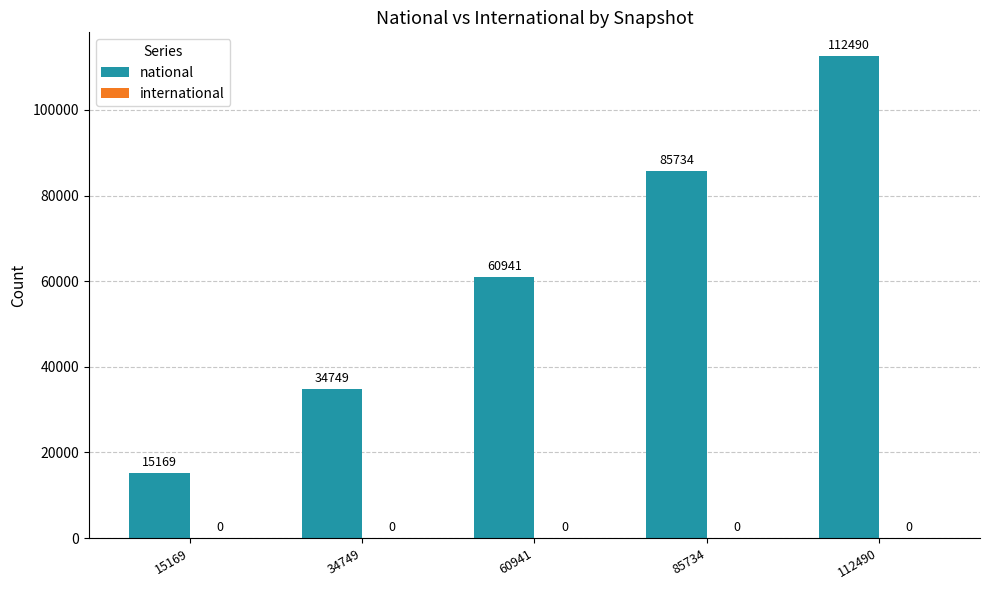

The value at 34749 is 34749. True or false?

True